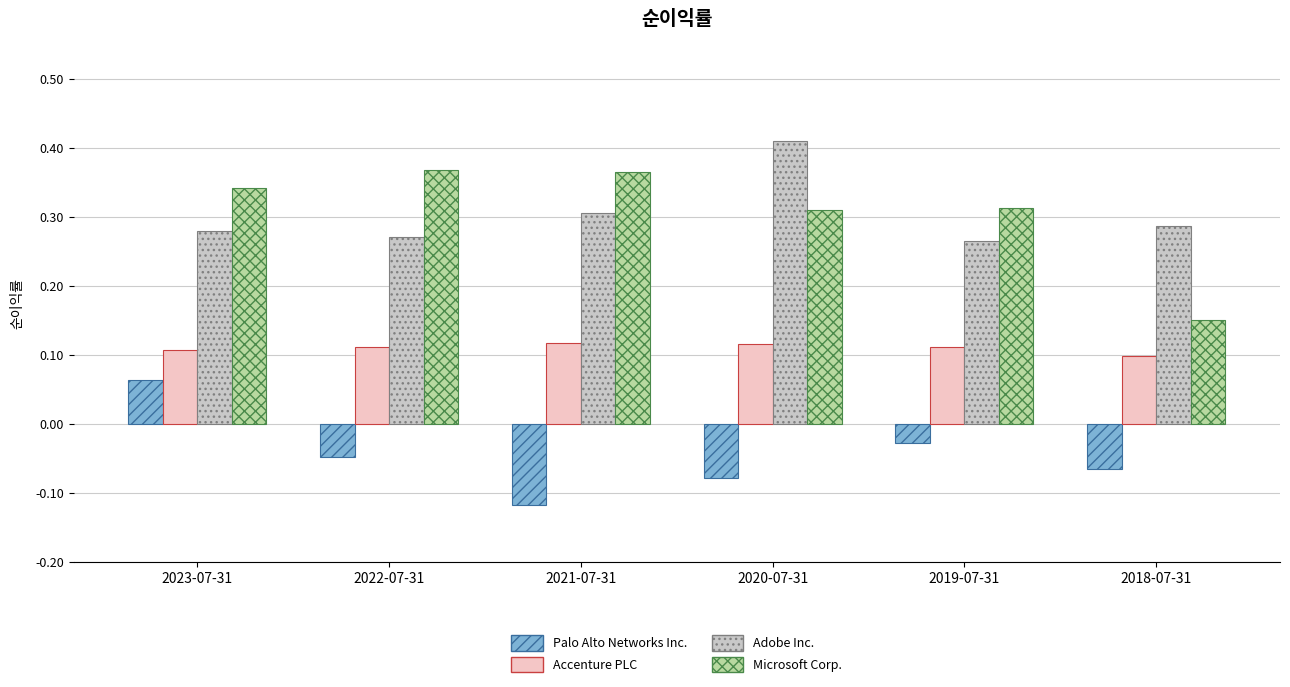

Is it true that Accenture PLC equals 0.1 at 2023-07-31?

True